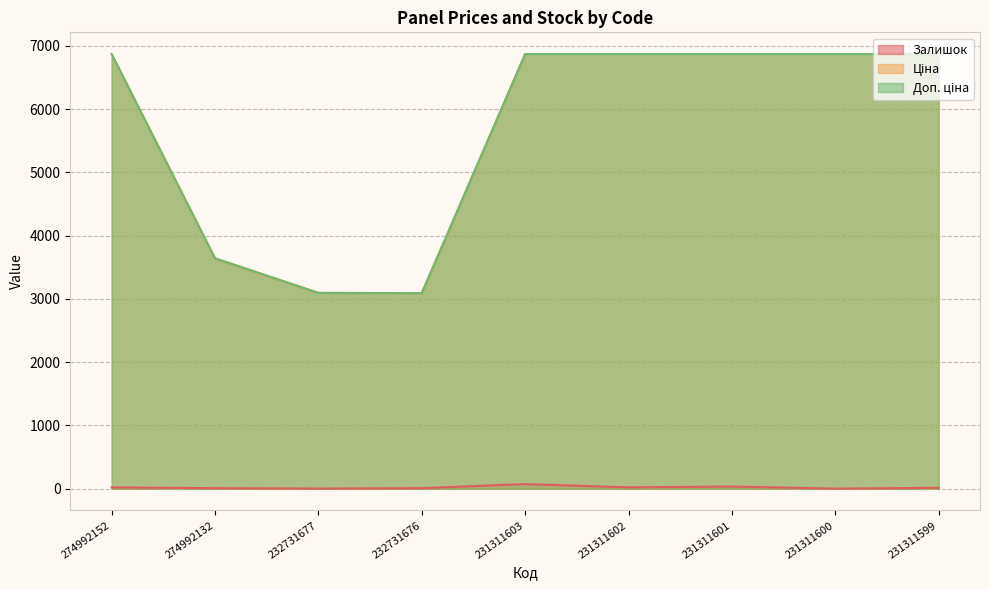

Where is Доп. ціна nearest to the value 4980?

274992132